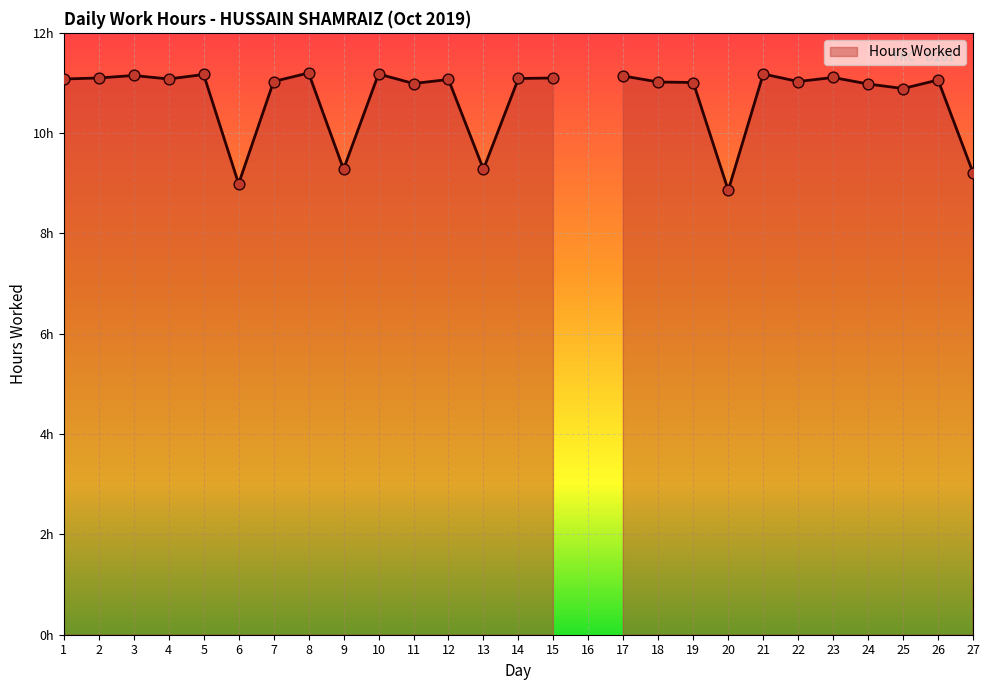

Approximately how many times larger is the value at 20 compared to 13?

1.0